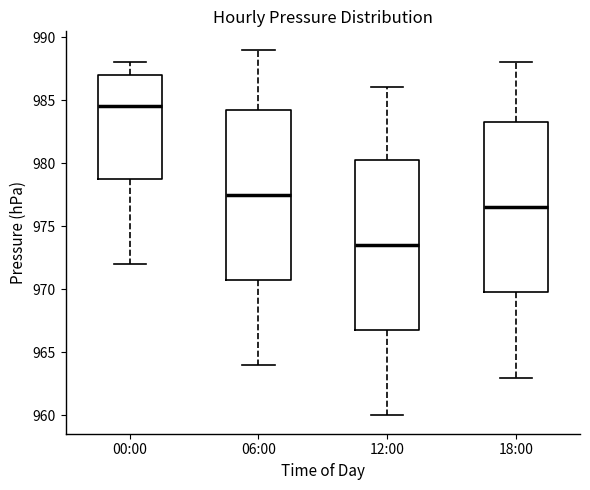

Reading left to right, read every box against the y-axis: the position of its median line, the range the box covers, and the ends of its whiskers. The values are not printed on the chart, so give them approximately, as read against the axis.

00:00: median 984.5, box 979.0 to 987.0, whiskers 972.0 to 988.0
06:00: median 977.5, box 971.0 to 984.5, whiskers 964.0 to 989.0
12:00: median 973.5, box 967.0 to 980.5, whiskers 960.0 to 986.0
18:00: median 976.5, box 970.0 to 983.5, whiskers 963.0 to 988.0